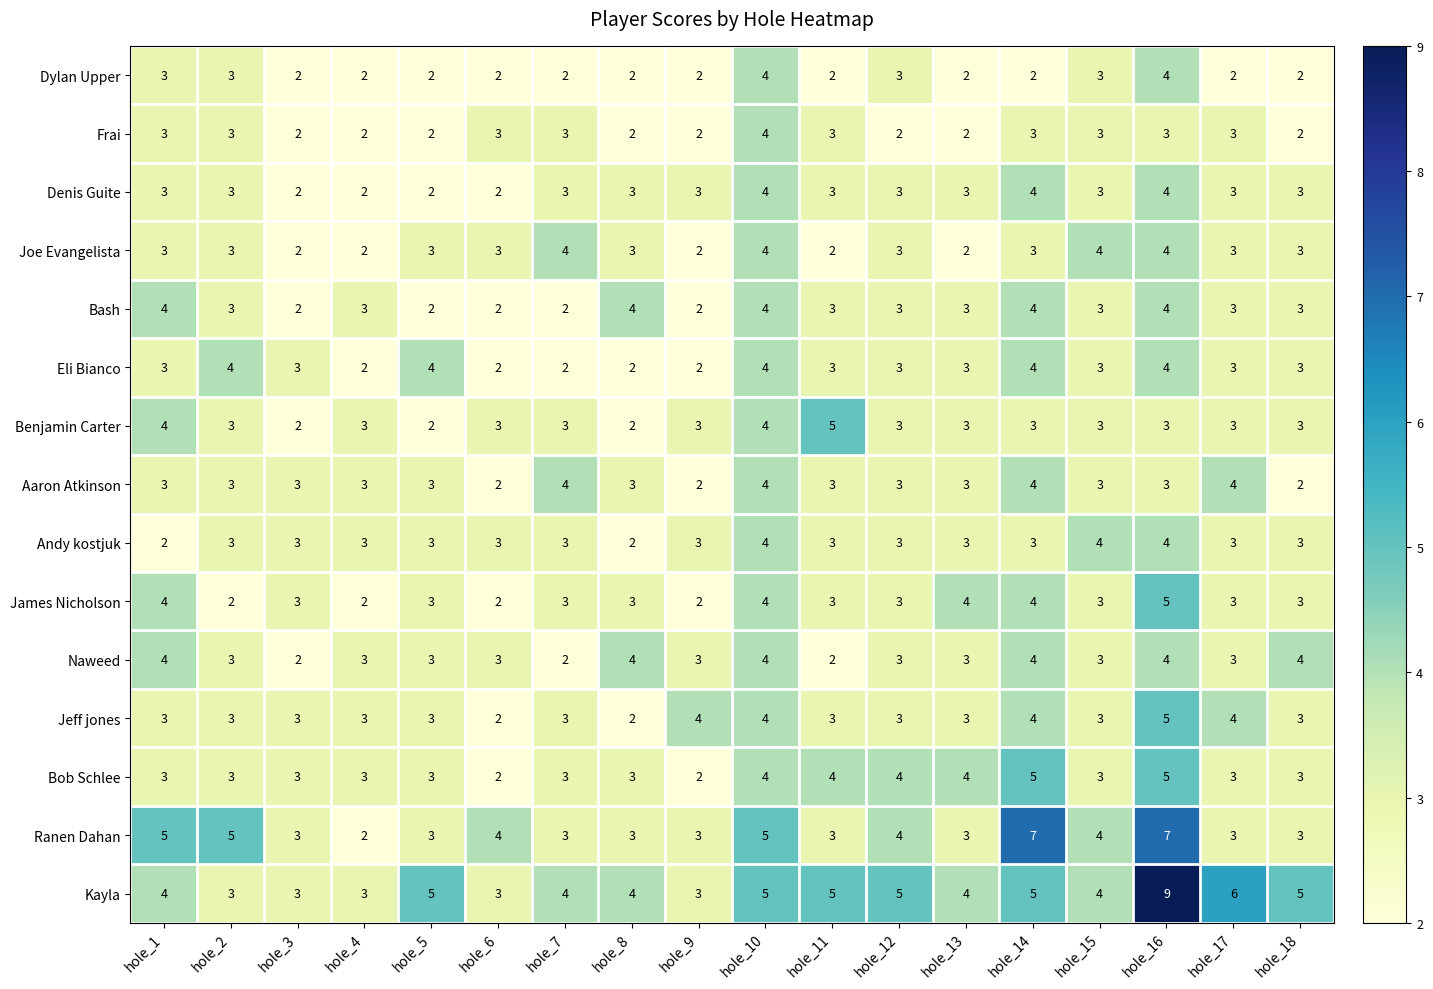

The Jeff jones series shows 1 at hole_10. True or false?

False